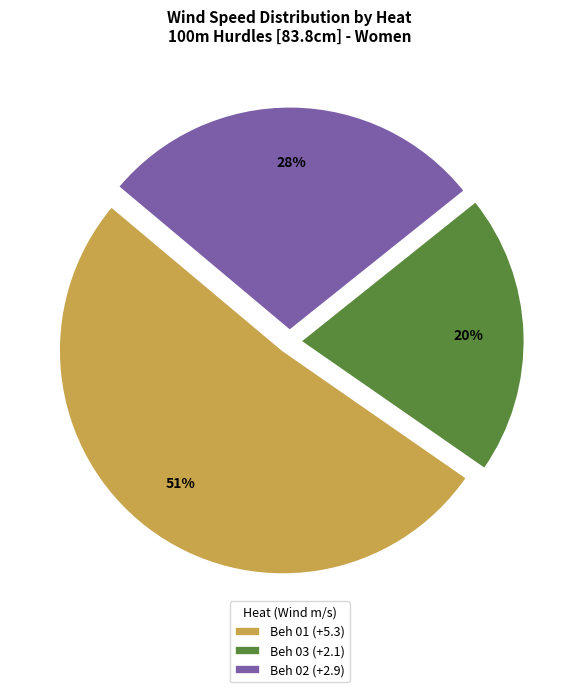

What is the ratio of the value at Beh 03 (+2.1) to the value at Beh 02 (+2.9)?

0.7